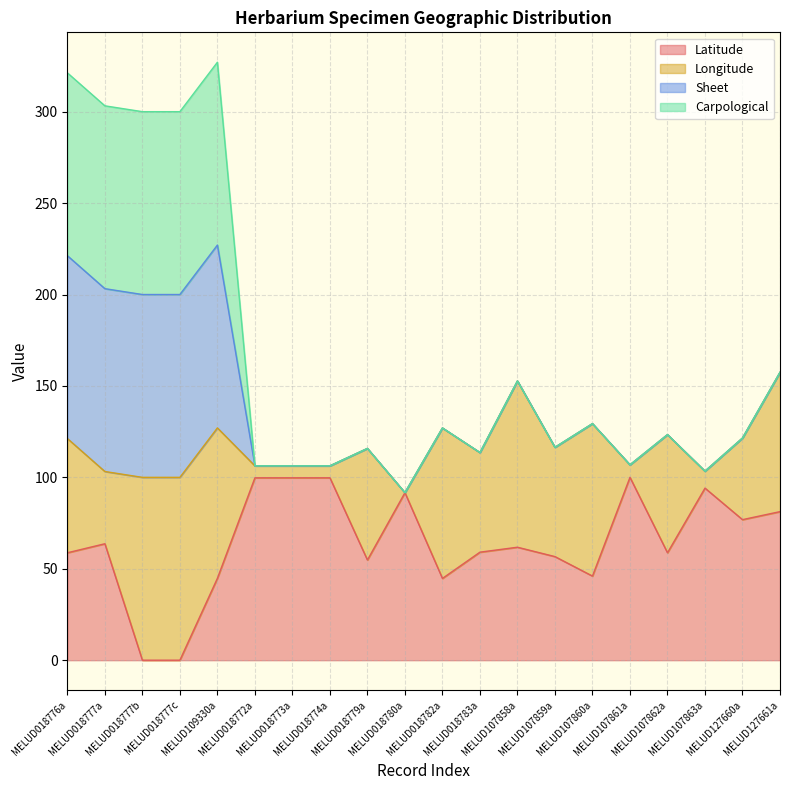

Does the chart have visible grid lines?

Yes